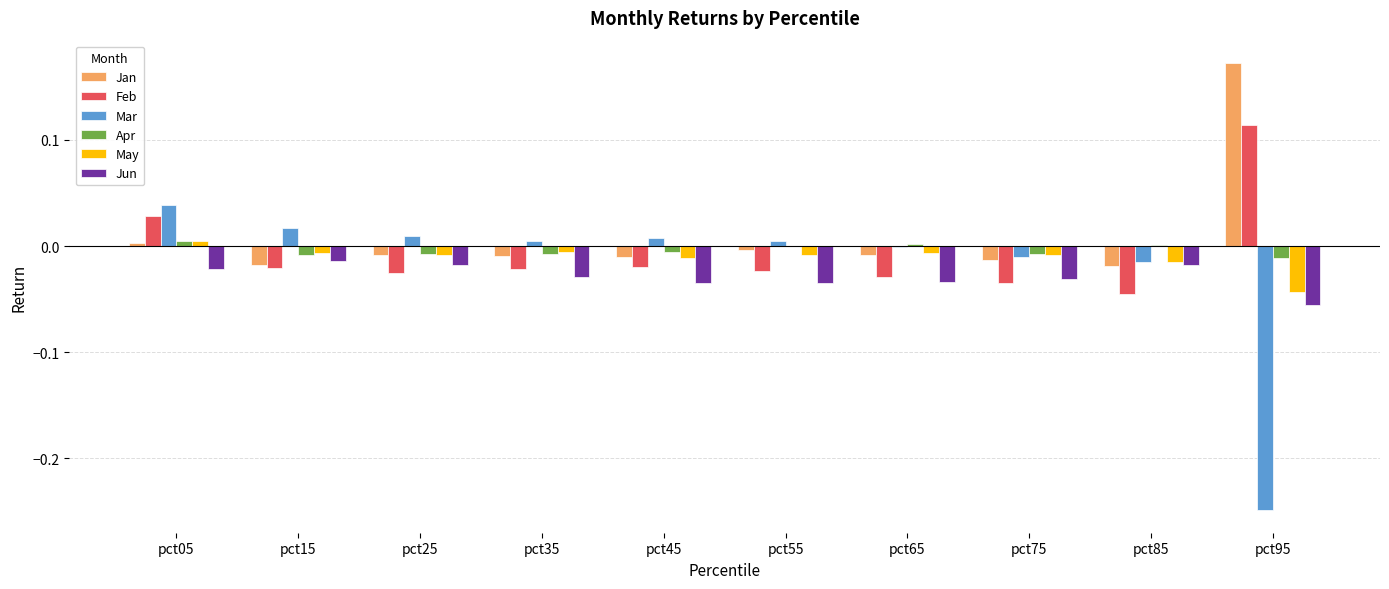

What is the difference between the Mar values at pct95 and pct25?

0.3